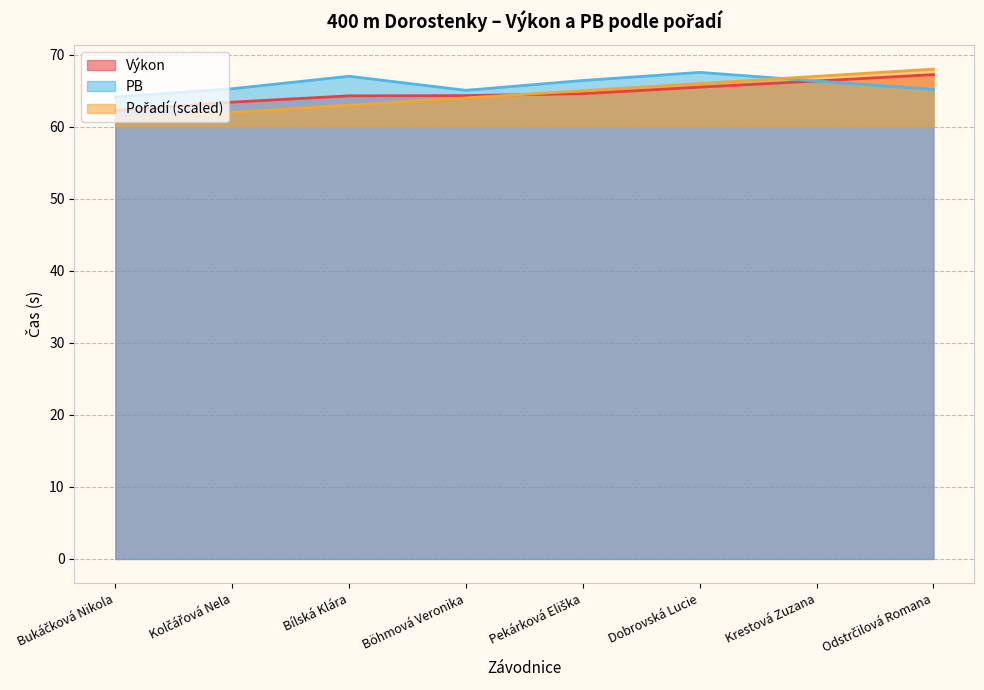

True or false: Pořadí has more than 0 points higher than both neighbors.

False